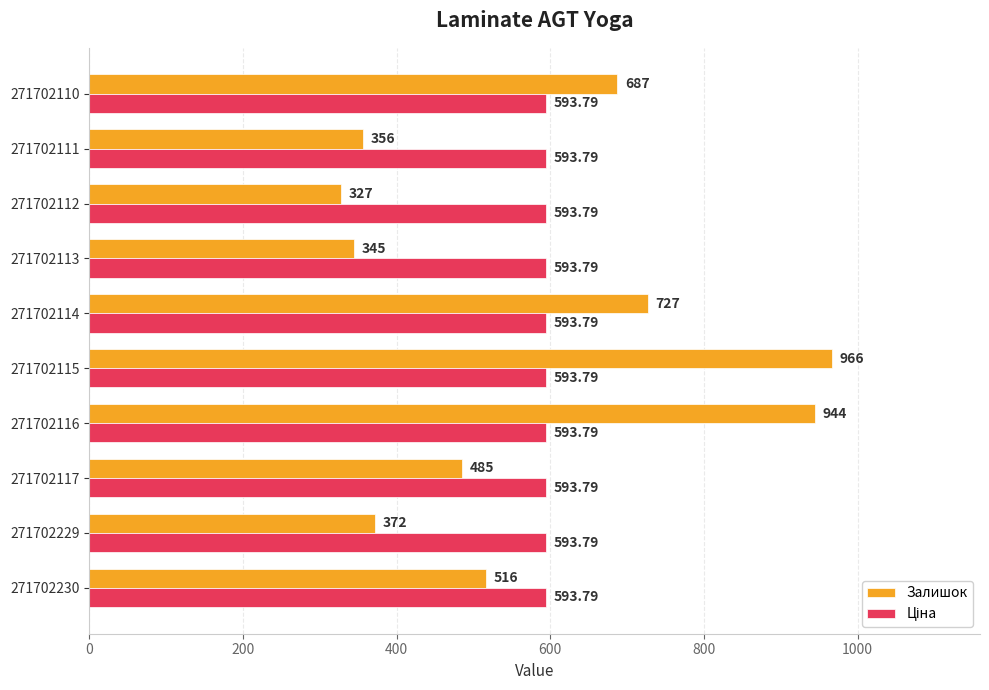

At how many categories does at least one series exceed 578?

10